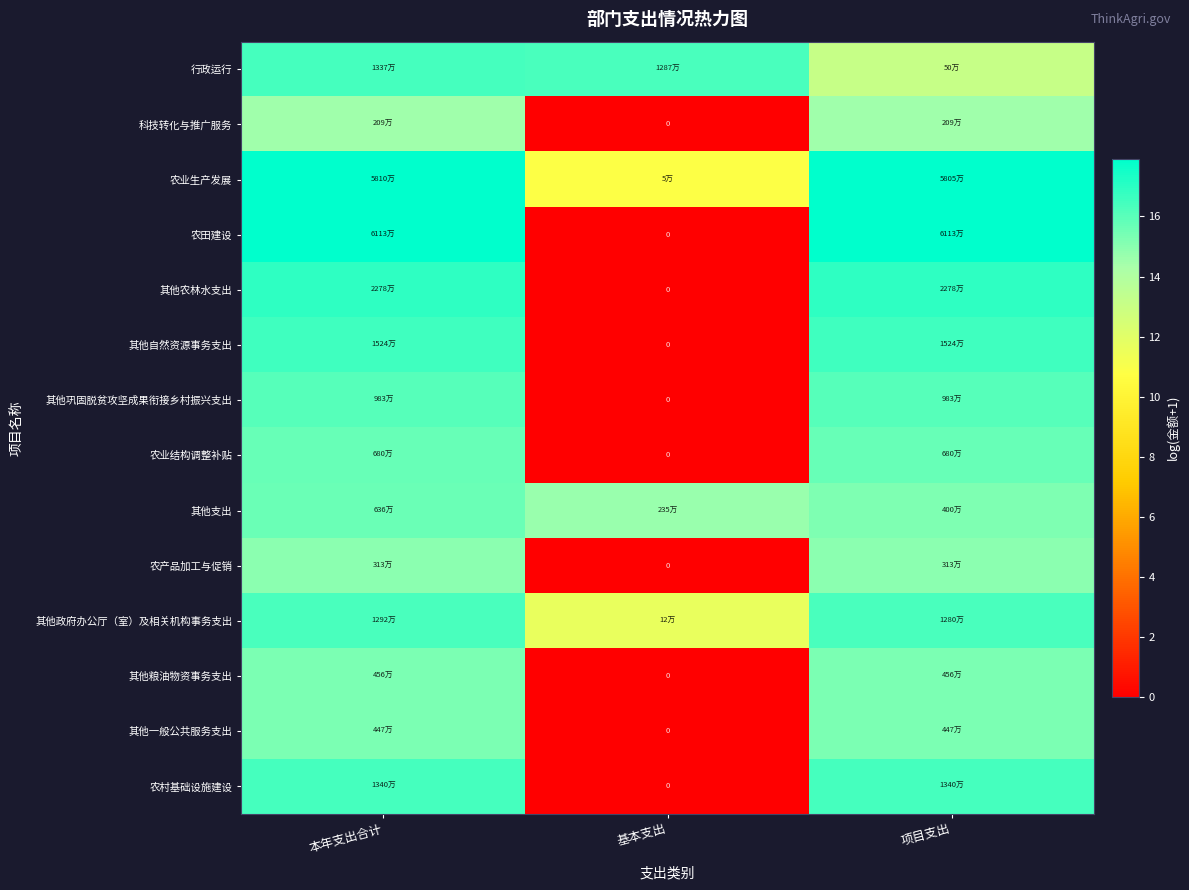

Between 本年支出合计 and 基本支出, which is larger?

本年支出合计